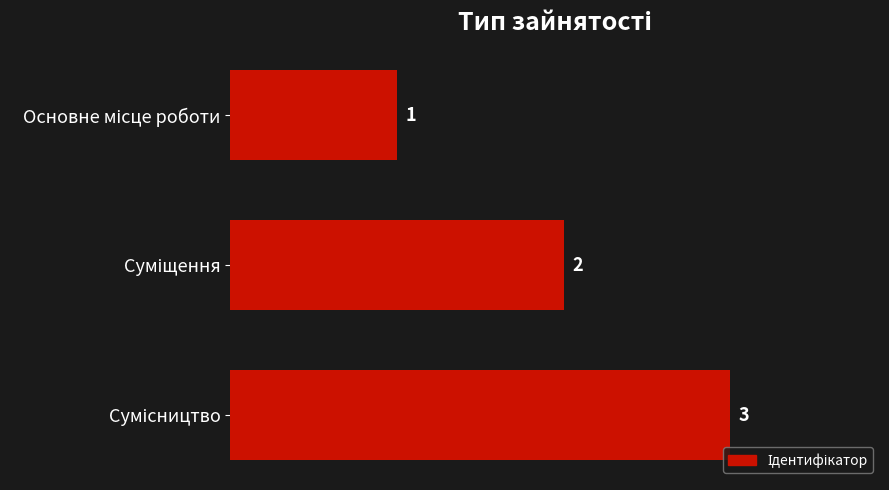

What is the value of the 3rd bar from the top?

3